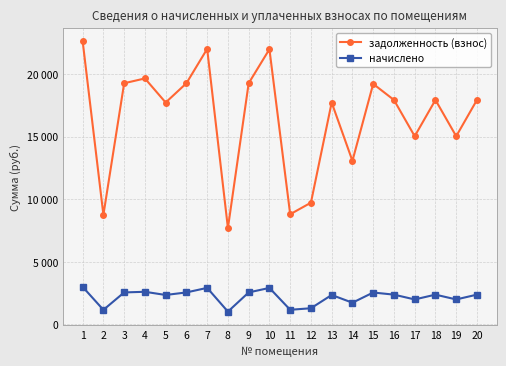

True or false: начислено has more than 1 interior local peaks.

True